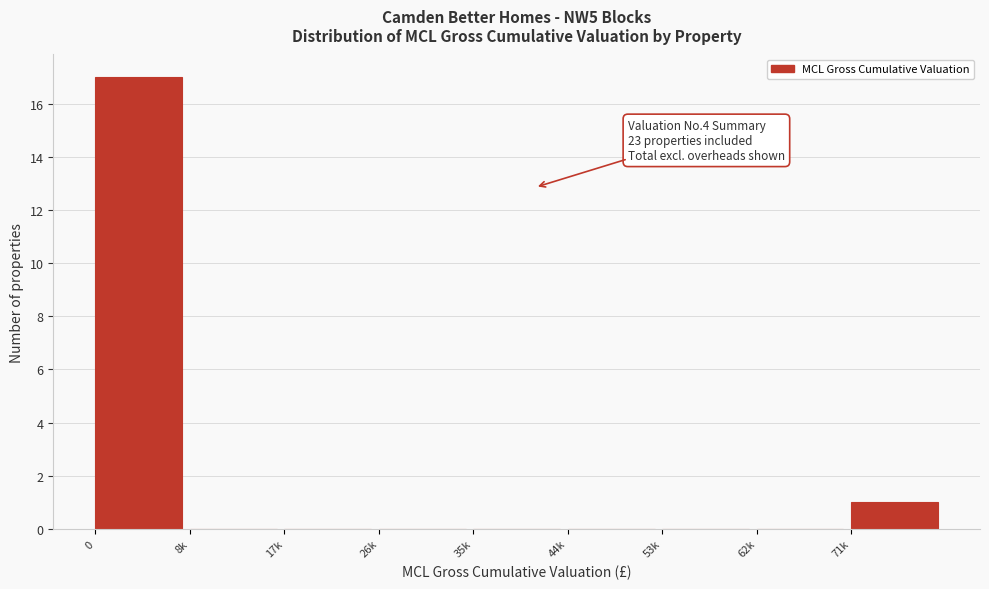

Reading right to left, extract all data points from this chart.

71k=1	62k=0	53k=0	44k=0	35k=0	26k=0	17k=0	8k=0	0=17